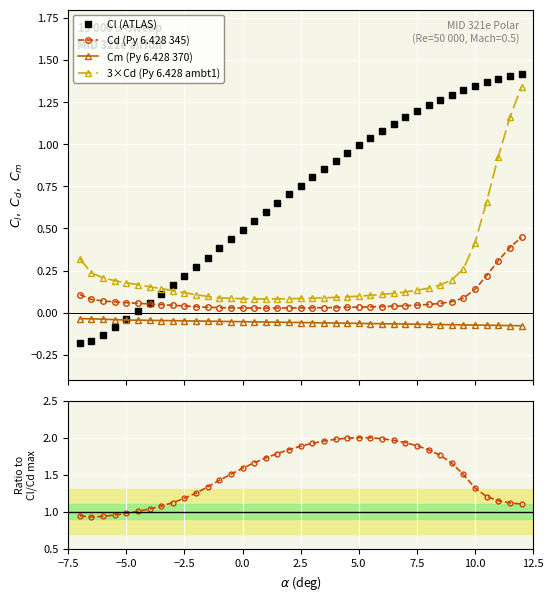

Which series has the largest total across all categories?

Cl/Cd norm.